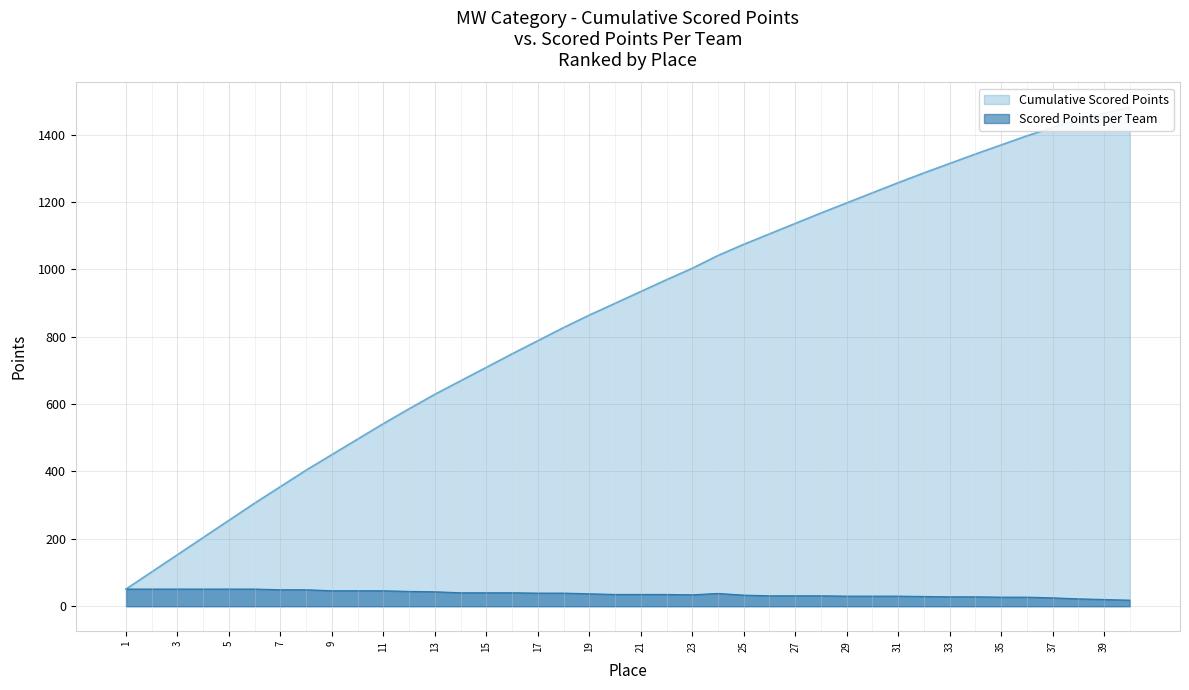

True or false: Place and Scored points intersect in this chart.

False